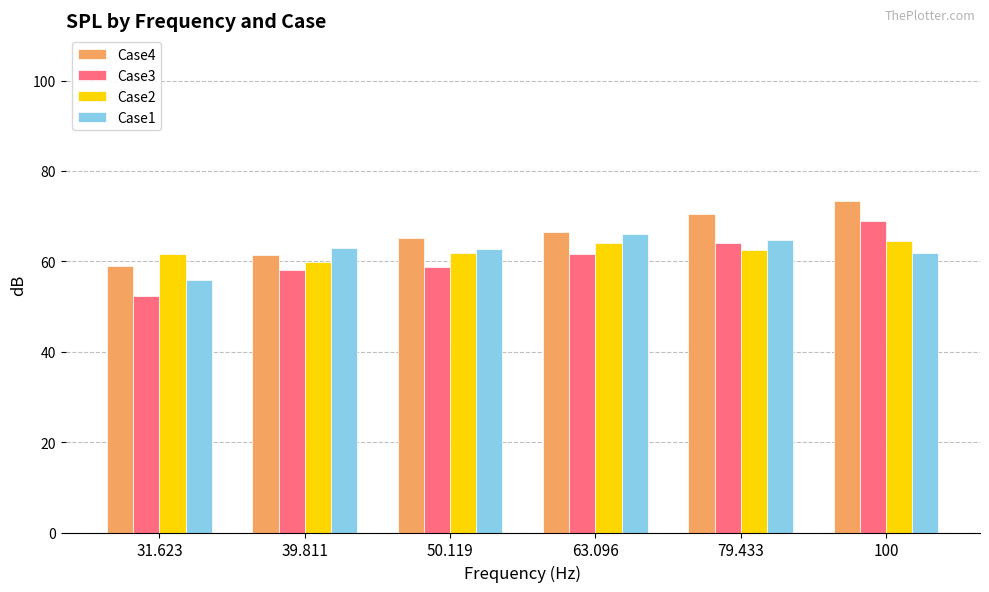

True or false: Case1 has a value of 15.2 at 63.096.

False